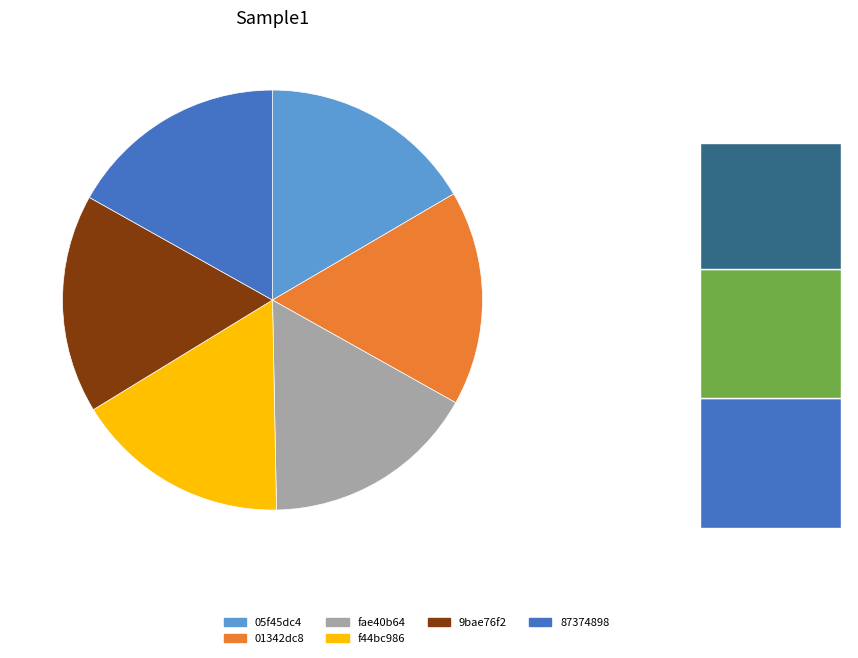

To the nearest percent, what percentage of the pie is 87374898?

17%